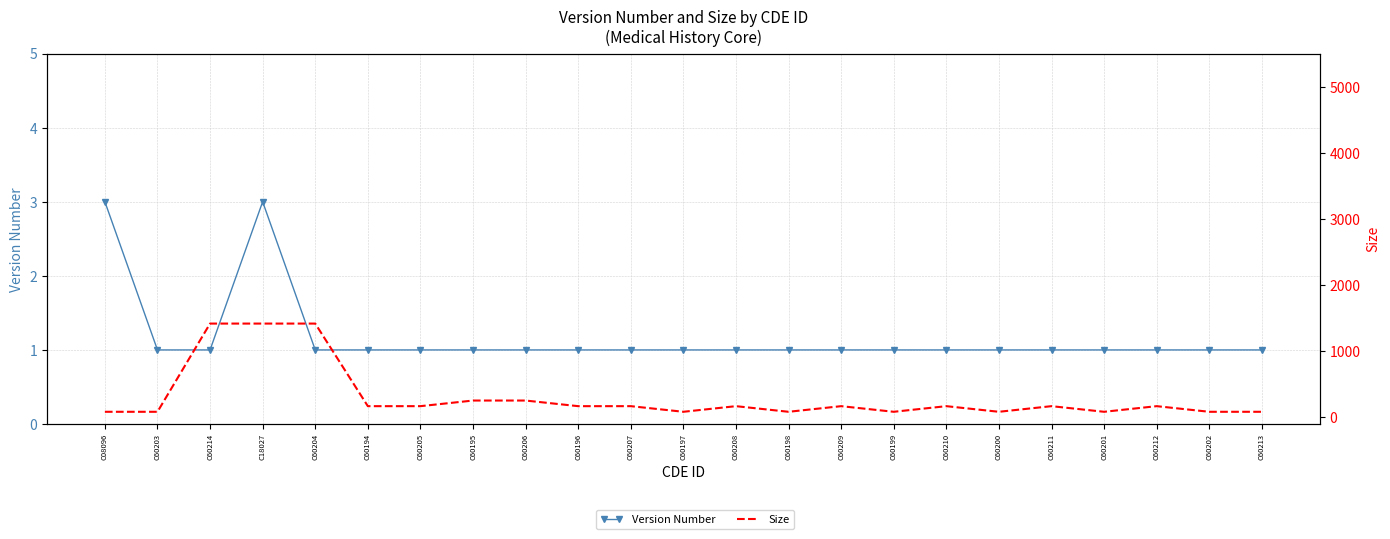

How many data points in Version Number are above 1?

2